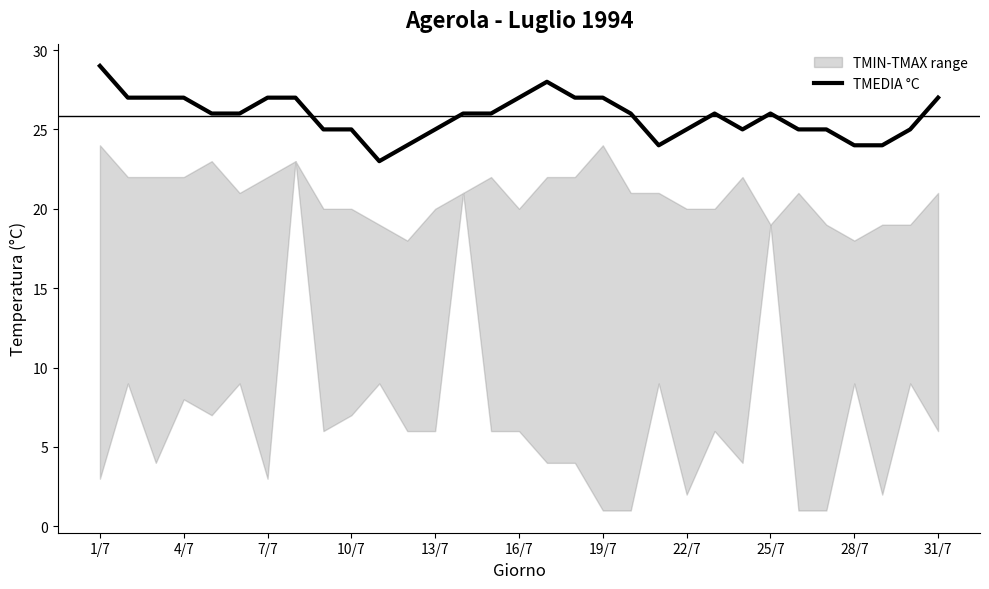

What is the minimum value for TMEDIA °C?

23